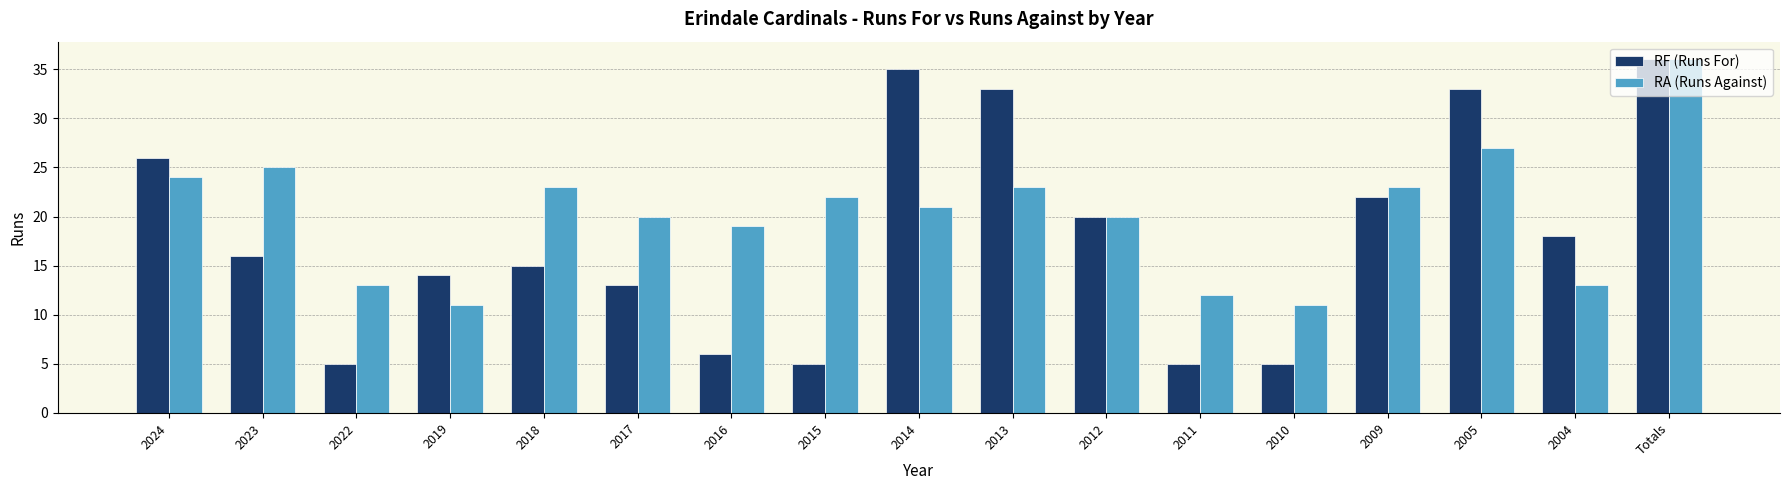

Is the value of RF (Runs For) at 2015 greater than the value of RA (Runs Against) at 2019?

No